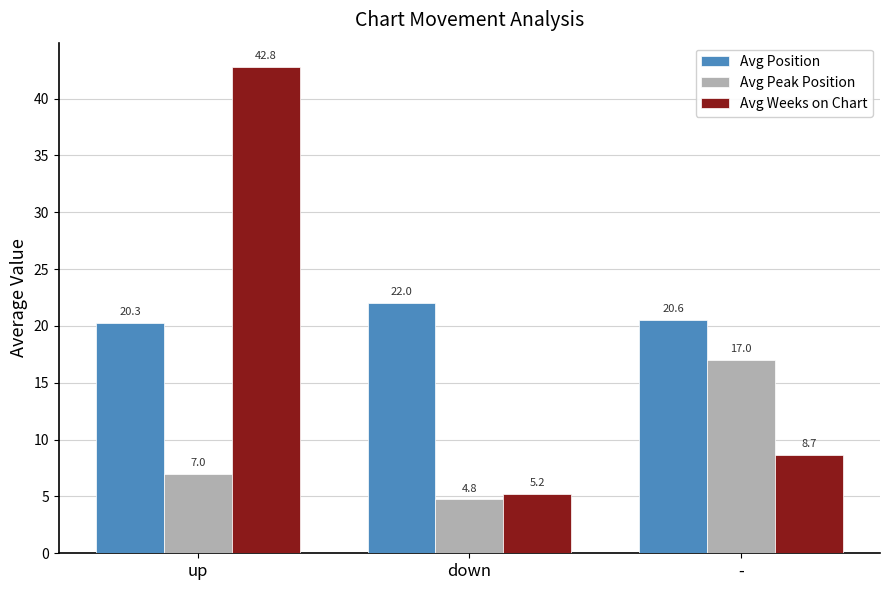

What is the spread (max minus min) of values at up?

35.8